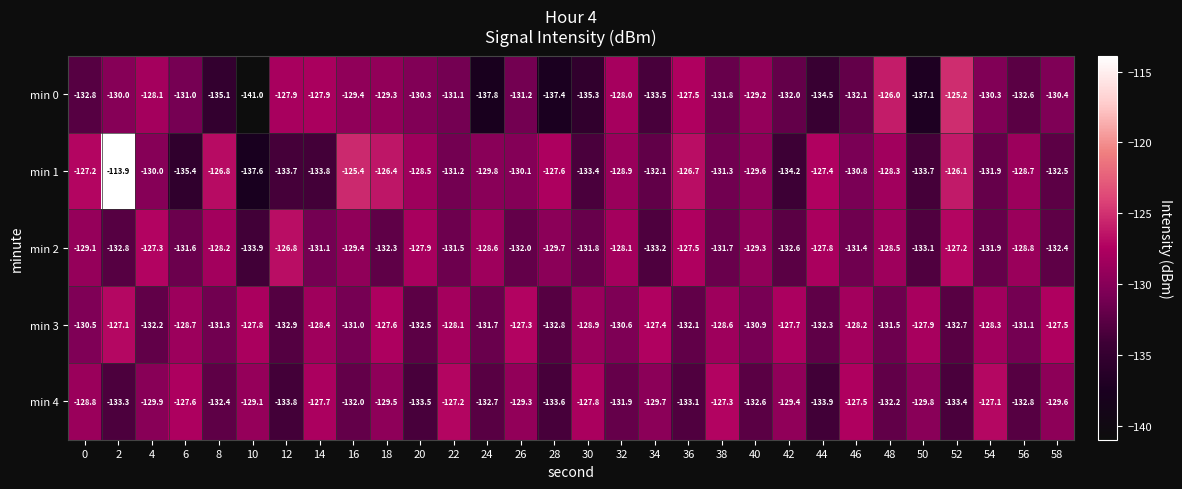

Read the min 0 value at 42.

-132.0